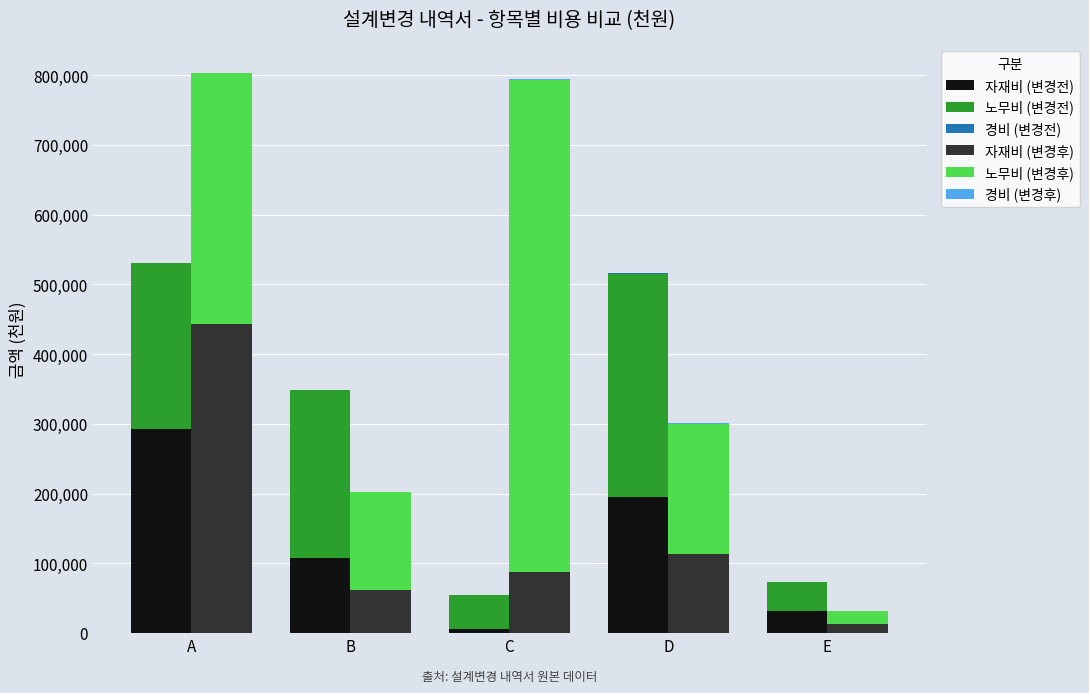

List the series in order of their peak value, highest first.

노무비 (변경후), 자재비 (변경후), 노무비 (변경전), 자재비 (변경전), 경비 (변경후), 경비 (변경전)